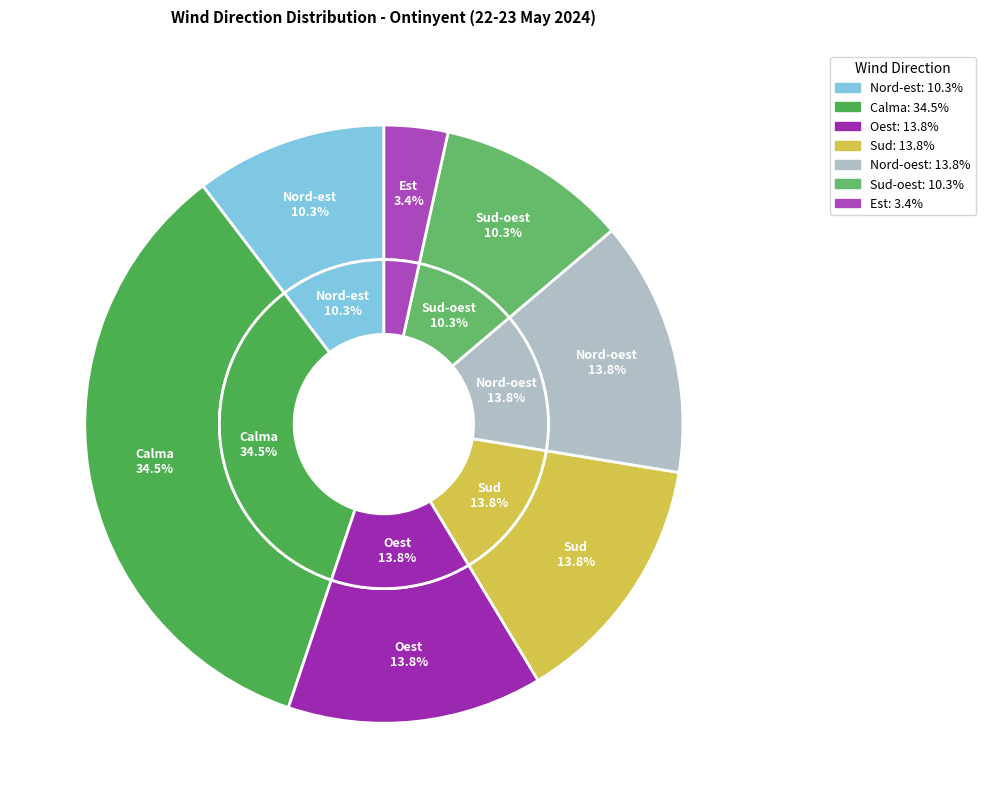

Combined, do Calma and Est account for over 50%?

No